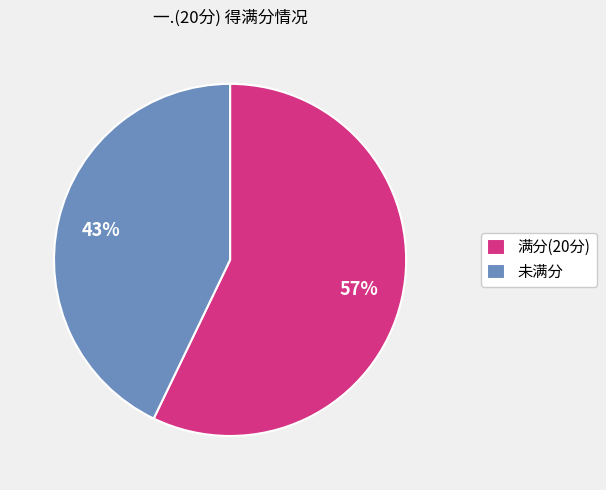

Rank the categories by value from lowest to highest.

未满分, 满分(20分)